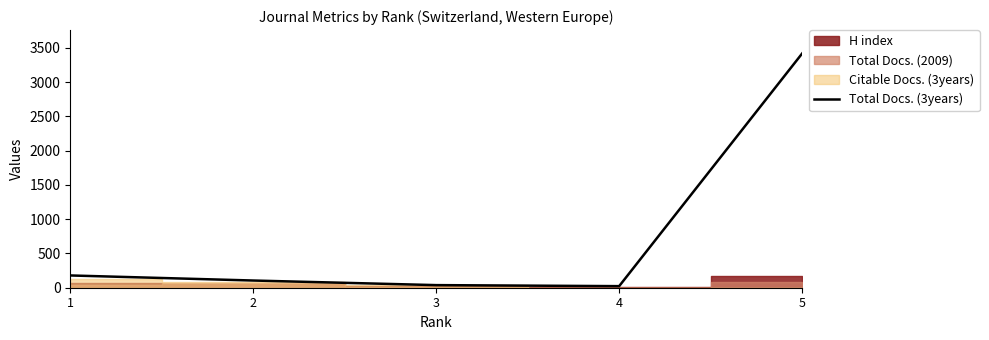

Approximately how many times larger is the value at 2 compared to 4?

4.6